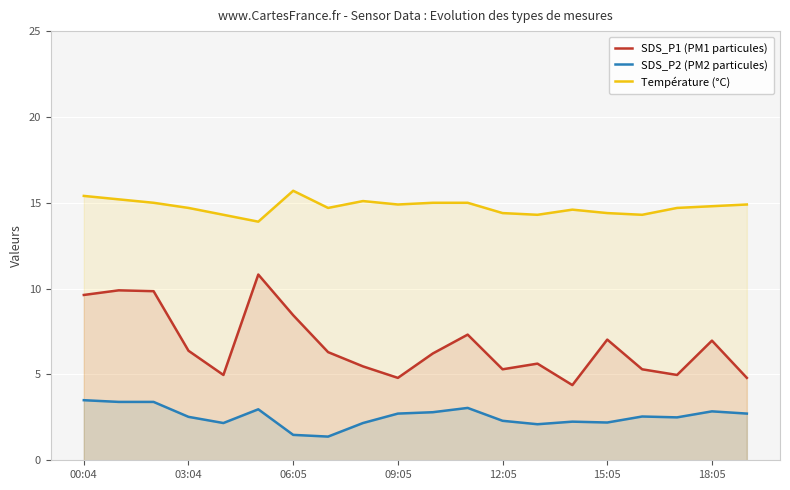

How many data points does each series have?

20